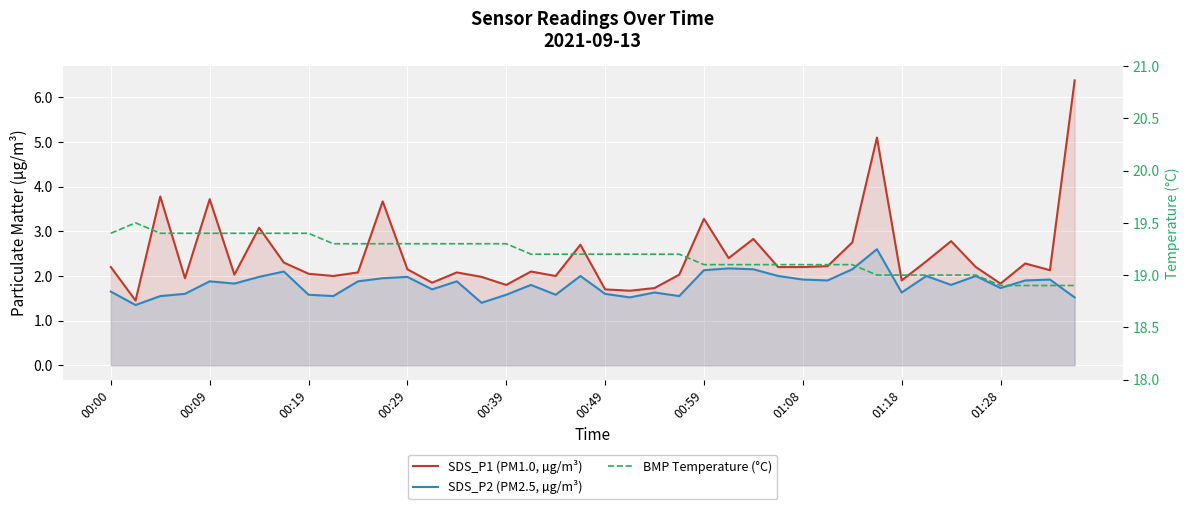

What are all the series names shown in the legend?

SDS_P1 (PM1.0, µg/m³), SDS_P2 (PM2.5, µg/m³), BMP Temperature (°C)